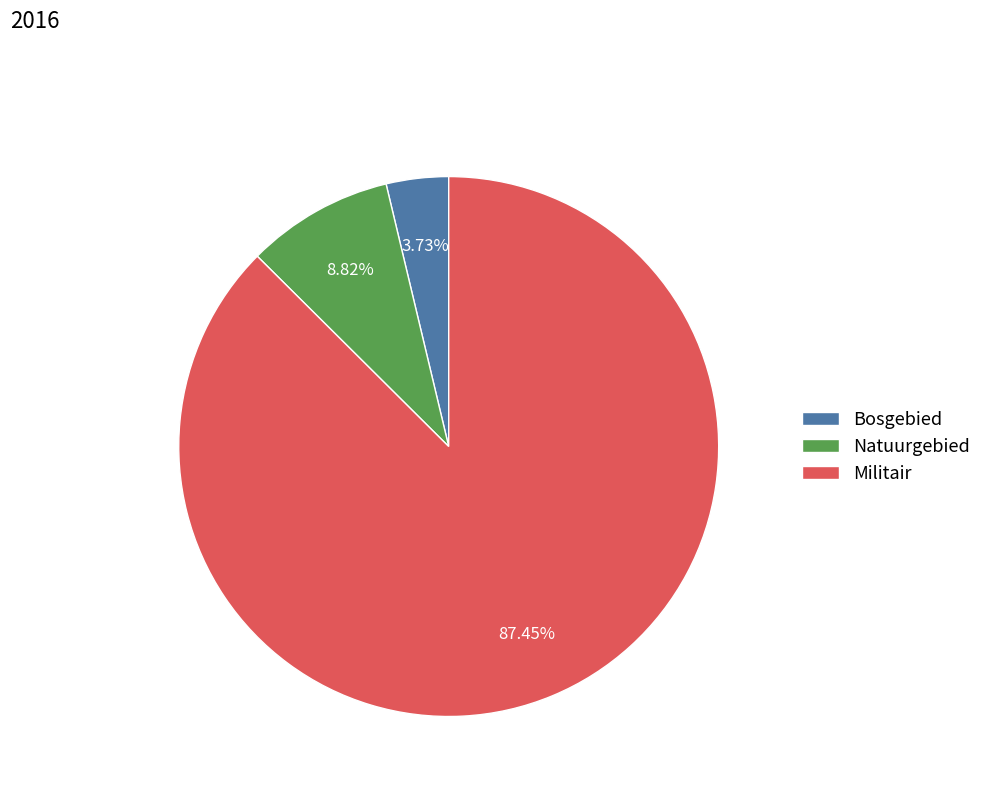

Which slice represents more than half of the pie?

Militair